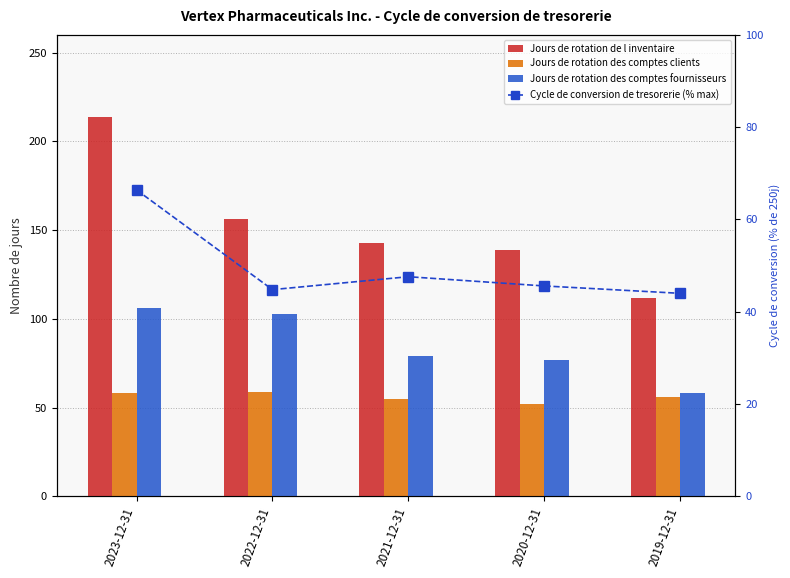

Reading left to right, what are all the values shown in this chart?

Jours de rotation de l inventaire: 214.0	156.0	143.0	139.0	112.0
Jours de rotation des comptes clients: 58.0	59.0	55.0	52.0	56.0
Jours de rotation des comptes fournisseurs: 106.0	103.0	79.0	77.0	58.0
Cycle de conversion de tresorerie (% max): 66.4	44.8	47.6	45.6	44.0